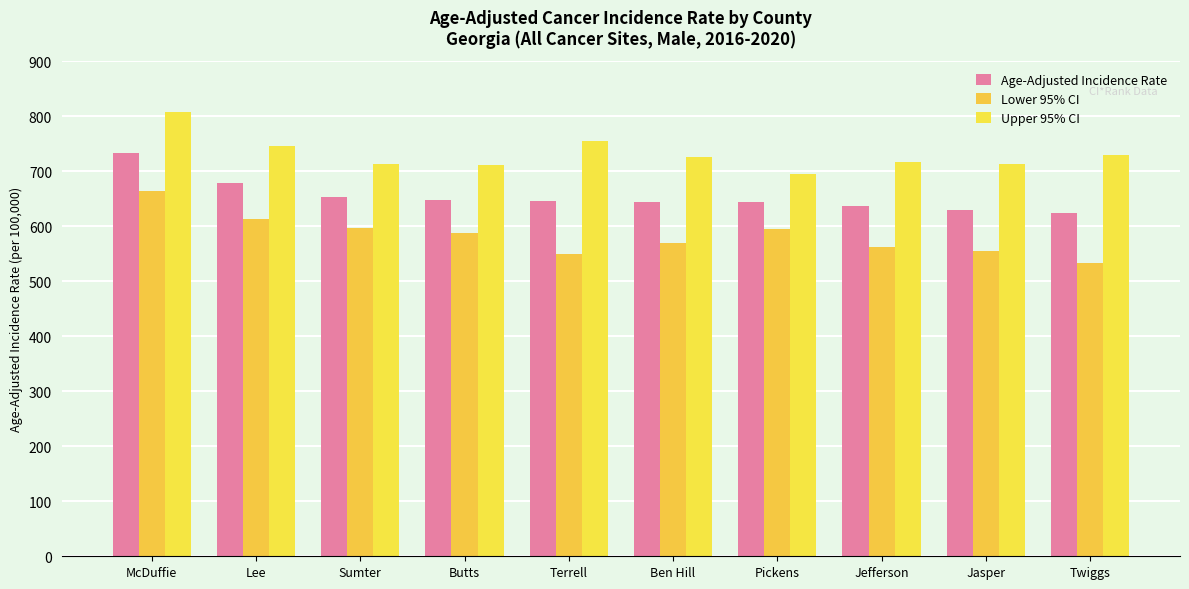

What is the difference between the maximum and minimum values in the Lower 95% CI series?

130.1